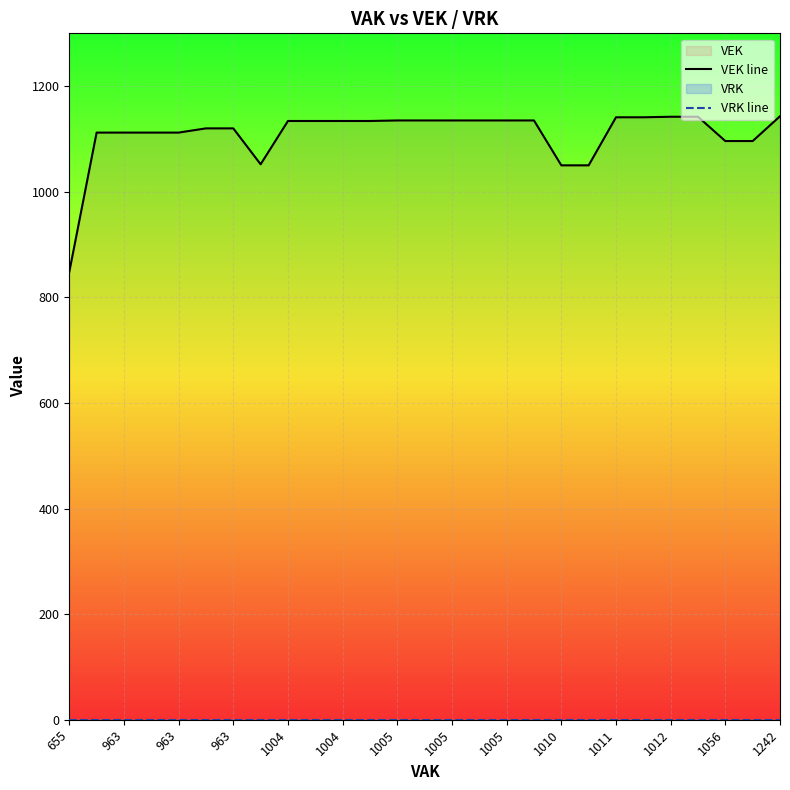

What is the difference between the second highest and second lowest values in the VEK line series?

92